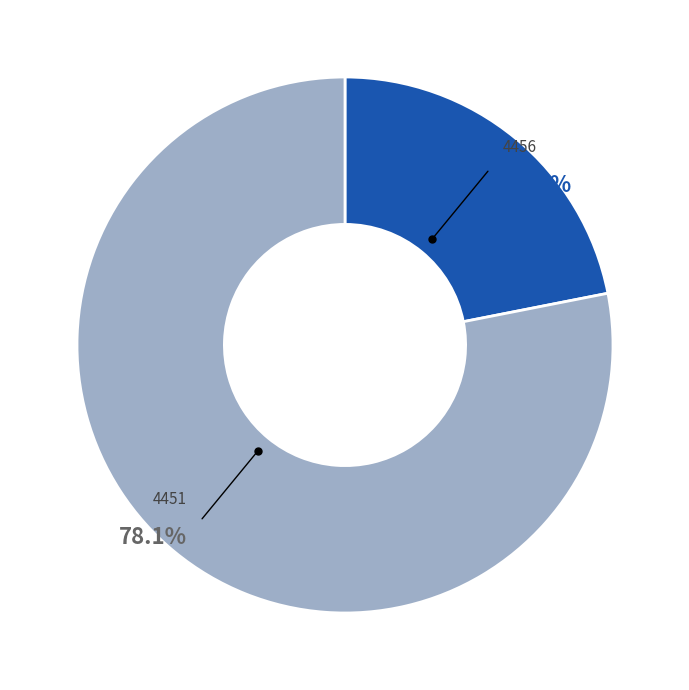

How many slices are in this pie chart?

2